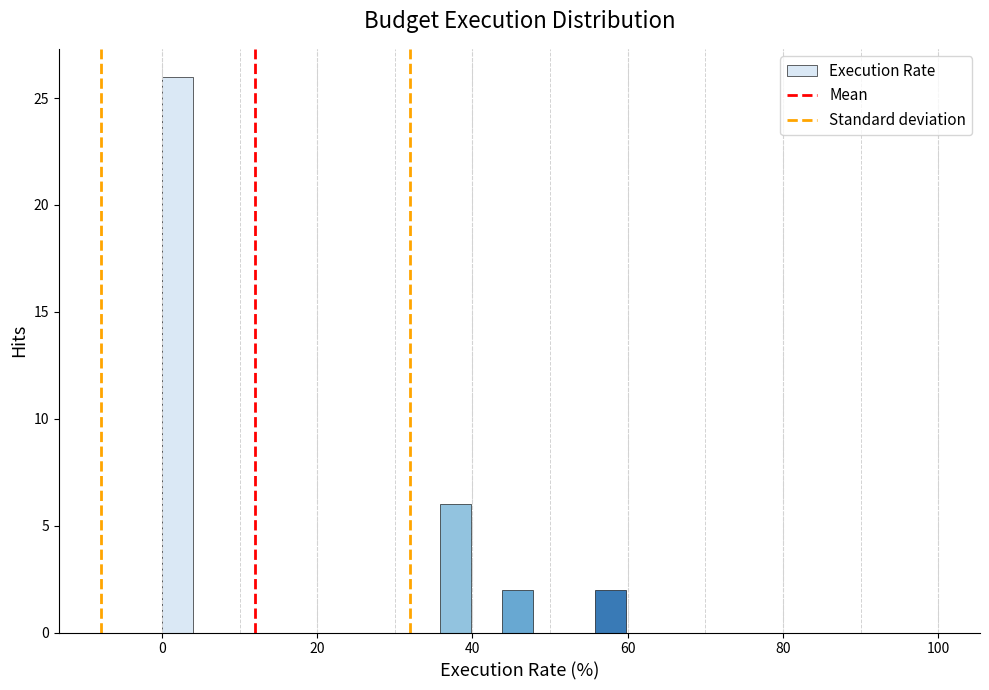

Read against the x-axis, roughly where is the centre of the tallest bar?

2